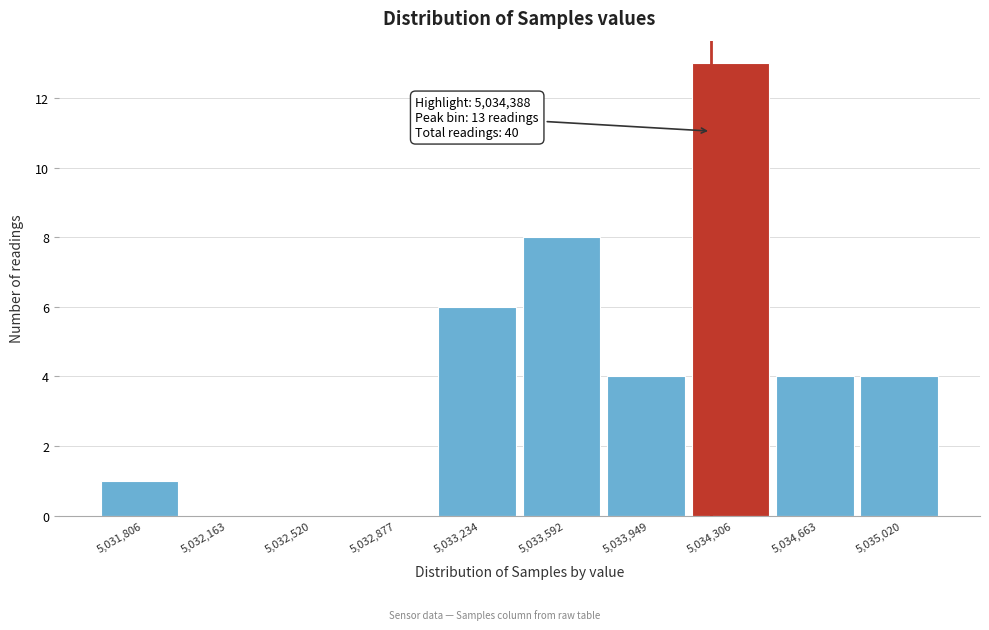

Reading left to right, what are all the values shown in this chart?

5,031,806=1	5,032,163=0	5,032,520=0	5,032,877=0	5,033,234=6	5,033,592=8	5,033,949=4	5,034,306=13	5,034,663=4	5,035,020=4